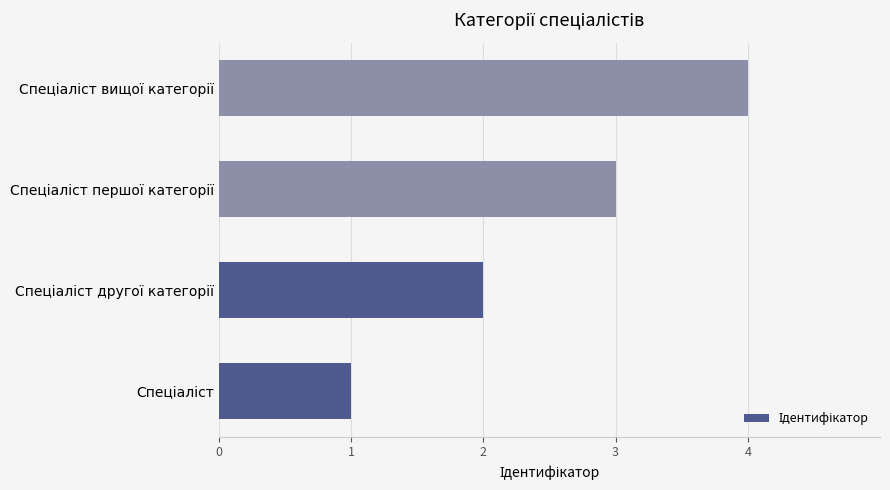

What is the greatest value displayed?

4